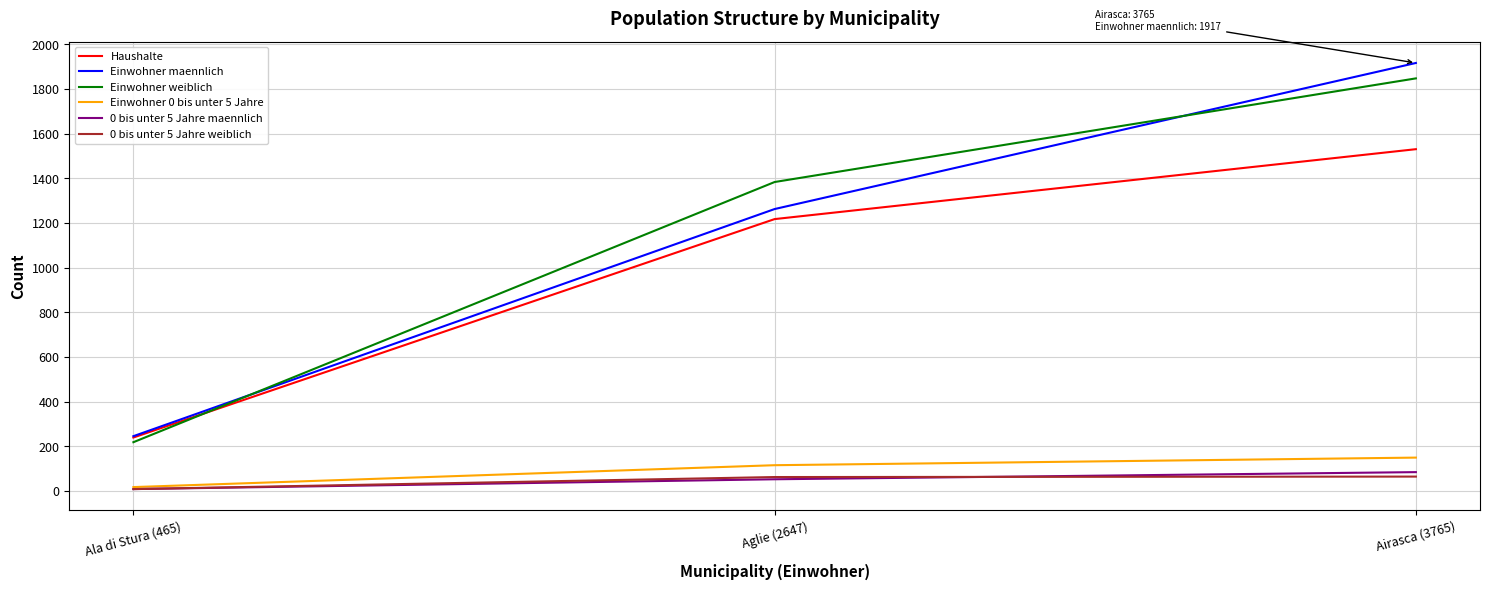

Which label corresponds to the smallest value in the chart?

Ala di Stura (465)